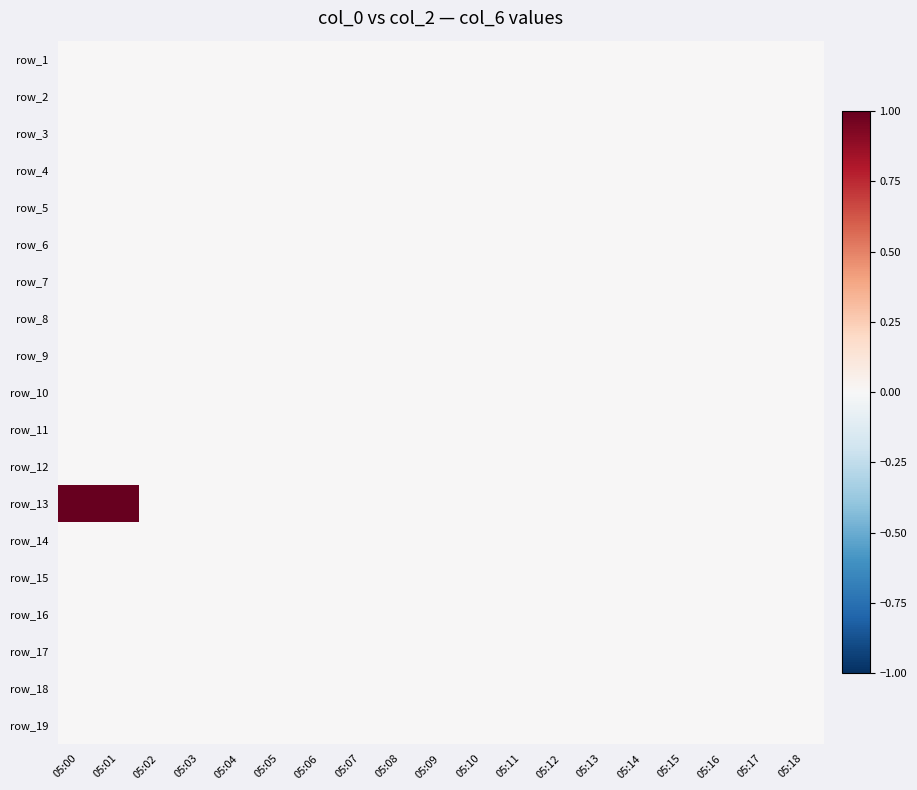

At which category is the sum across all series the highest?

05:00